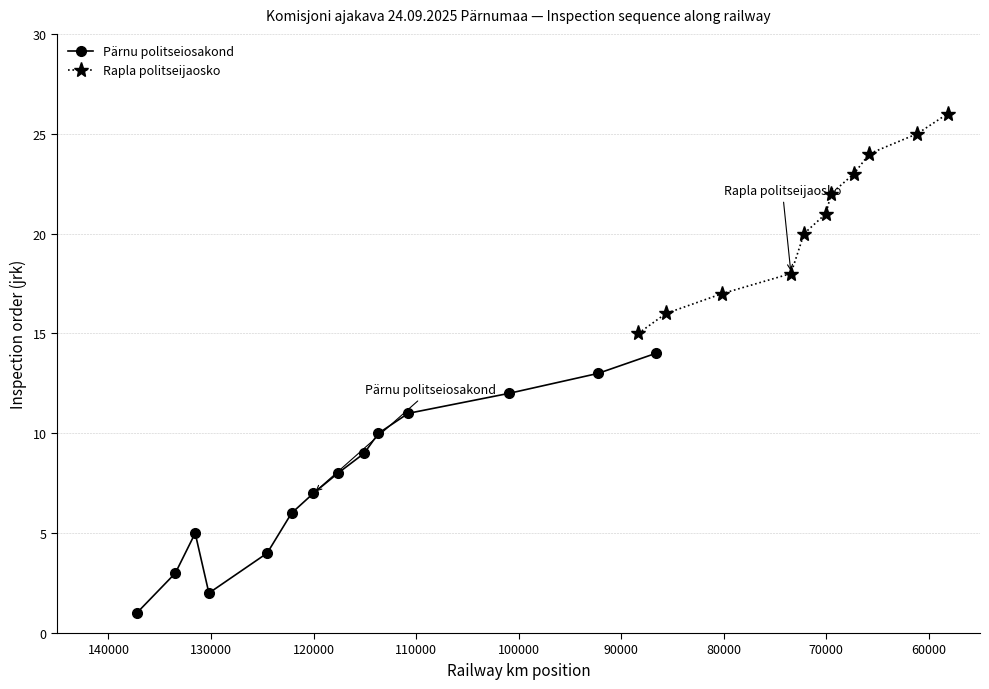

The value at 70000 is 7. True or false?

False